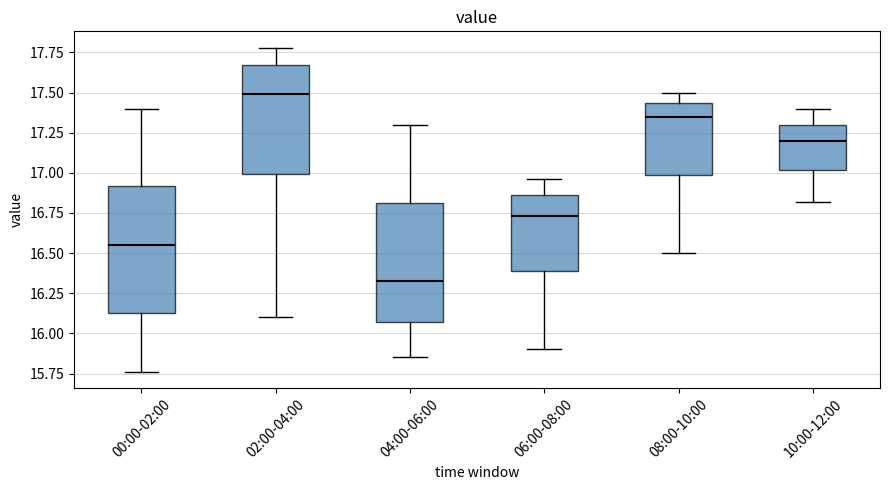

Reading left to right, read every box against the y-axis: the position of its median line, the range the box covers, and the ends of its whiskers. The values are not printed on the chart, so give them approximately, as read against the axis.

00:00-02:00: median 16.55, box 16.15 to 16.90, whiskers 15.75 to 17.40
02:00-04:00: median 17.50, box 17.00 to 17.65, whiskers 16.10 to 17.80
04:00-06:00: median 16.35, box 16.05 to 16.80, whiskers 15.85 to 17.30
06:00-08:00: median 16.75, box 16.40 to 16.85, whiskers 15.90 to 16.95
08:00-10:00: median 17.35, box 17.00 to 17.45, whiskers 16.50 to 17.50
10:00-12:00: median 17.20, box 17.00 to 17.30, whiskers 16.80 to 17.40